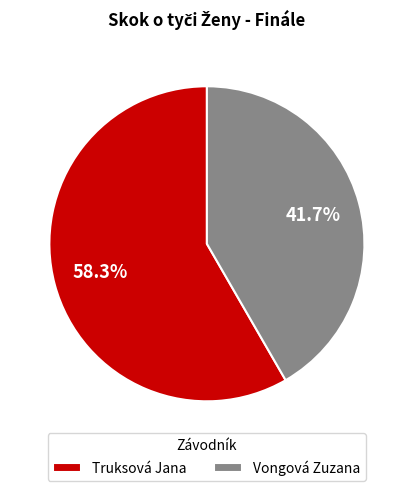

To the nearest percent, what is the average slice percentage?

50%